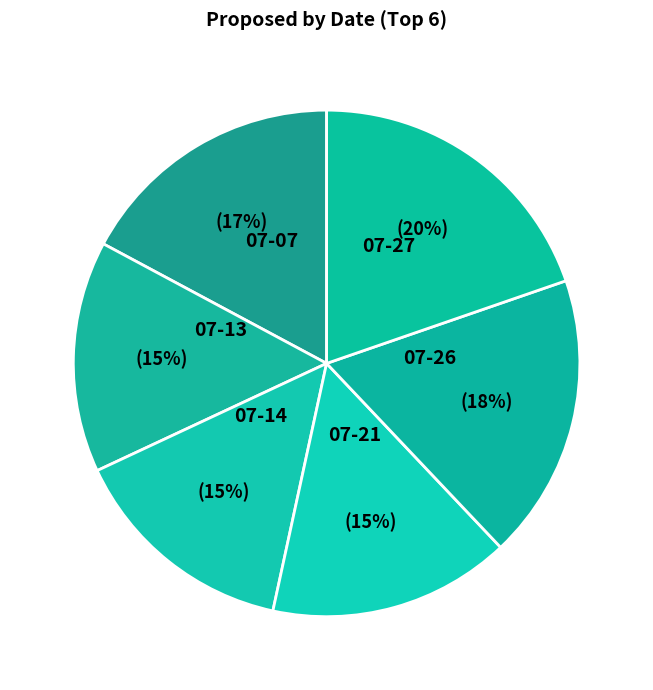

To the nearest percent, what is the difference between the largest and smallest slice percentages?

5%